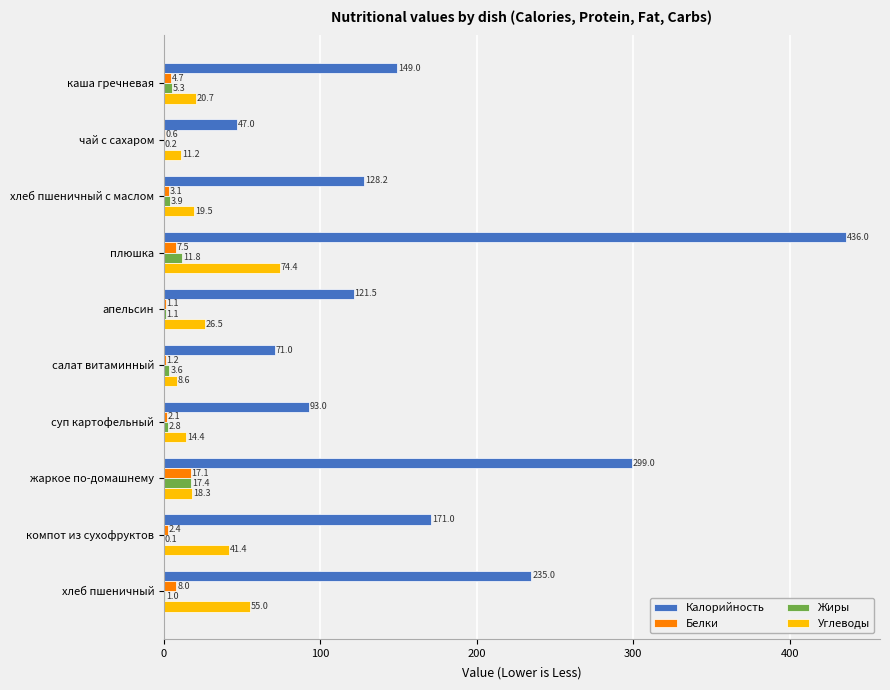

At which label is Углеводы closest to 41?

компот из сухофруктов